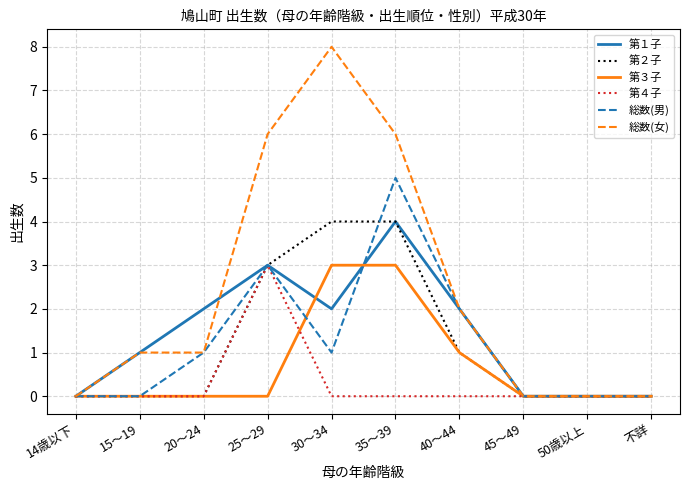

Which series has the largest range (max minus min)?

総数(女)